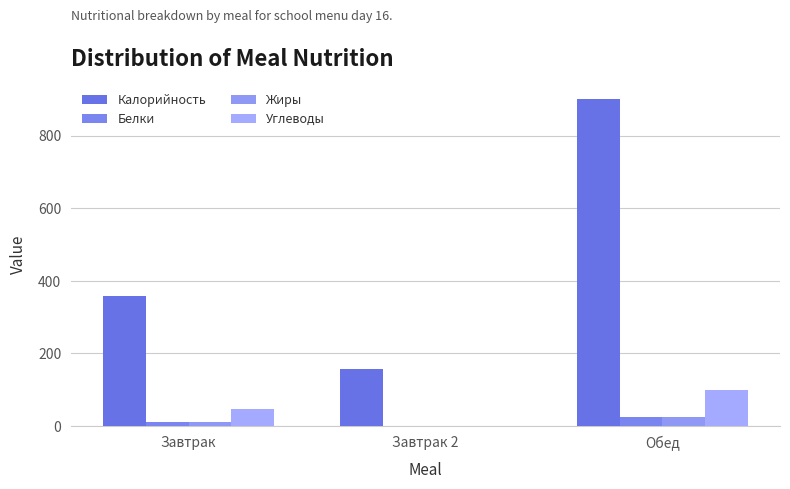

What is the maximum value for Жиры?

26.0